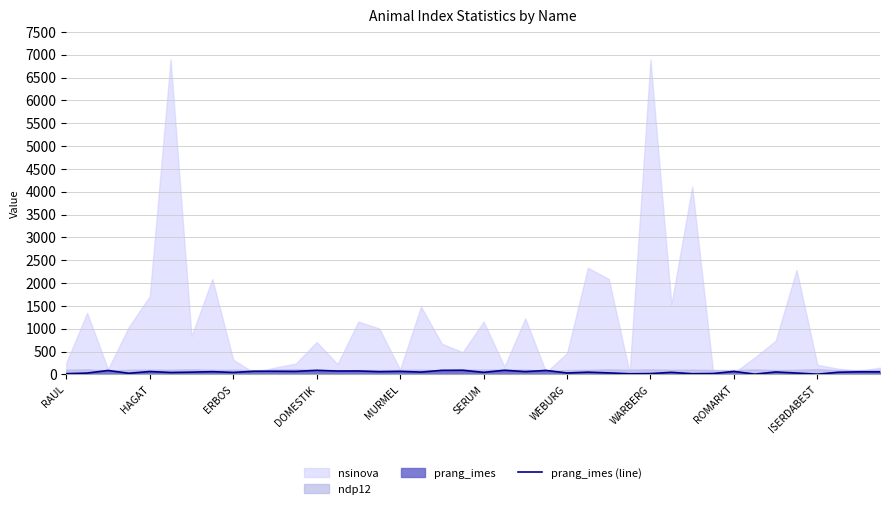

The value at 31 is 32. True or false?

False